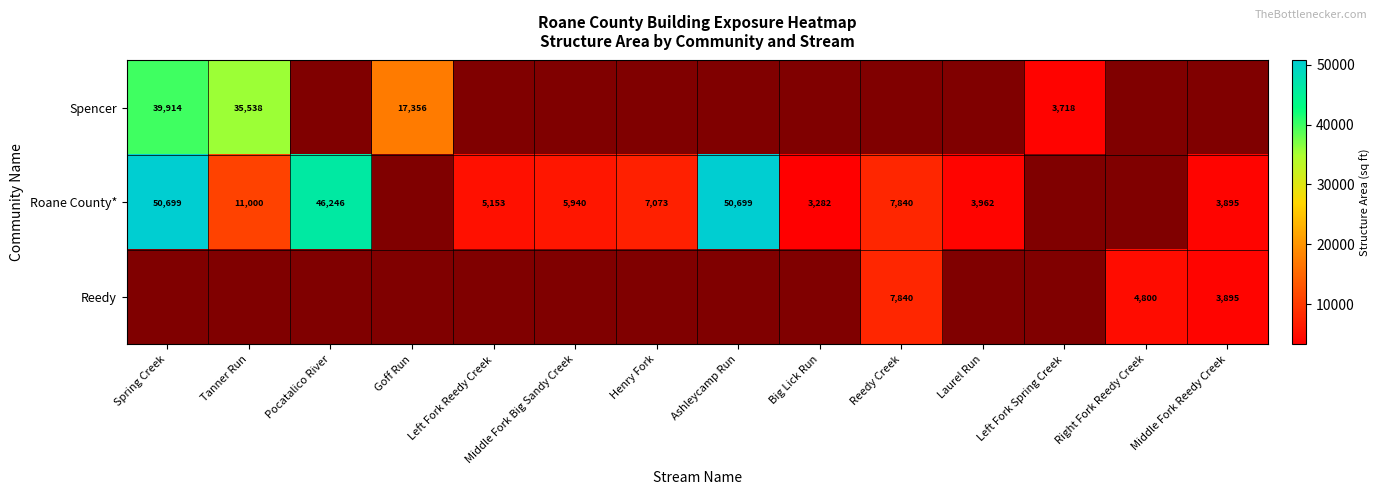

Is it true that Roane County* equals 28333 at Spring Creek?

False